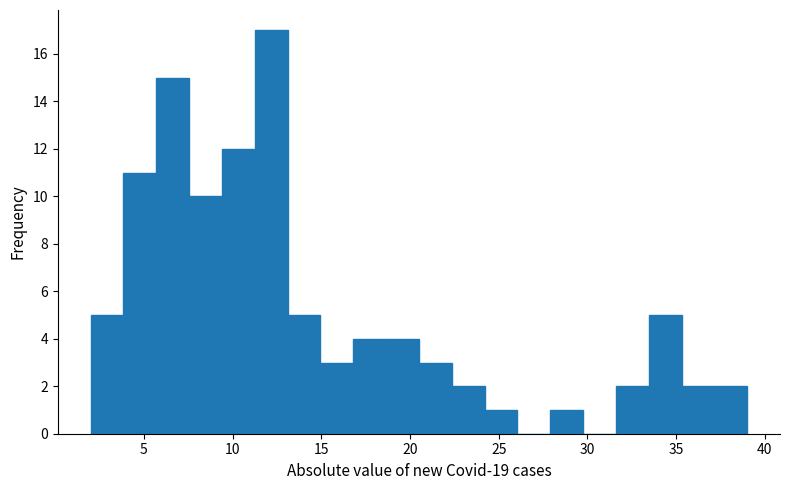

Read against the x-axis, roughly where is the centre of the tallest bar?

12.0